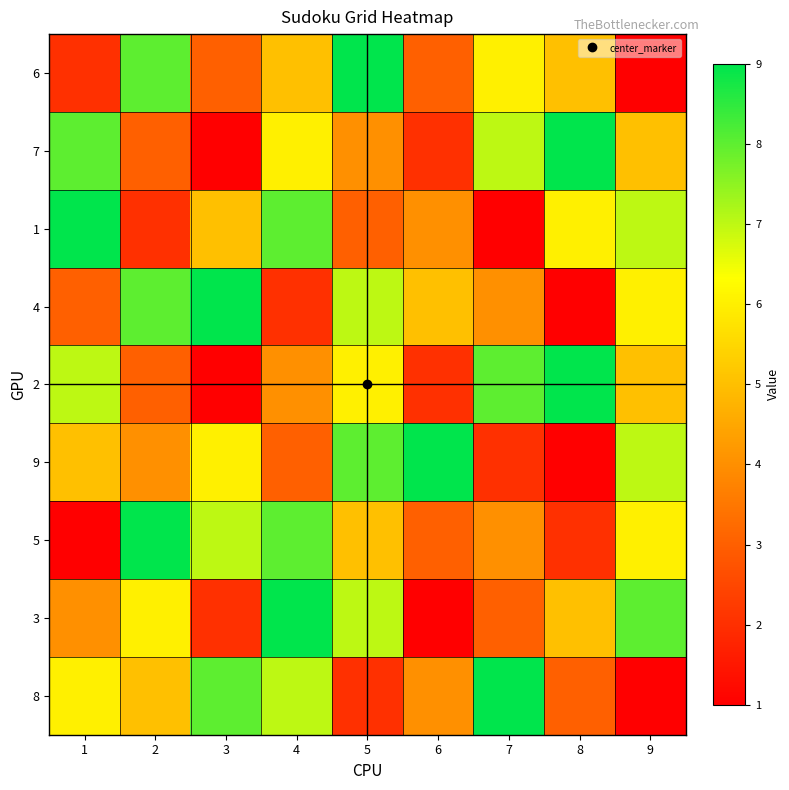

What is the maximum value shown in the chart?

9